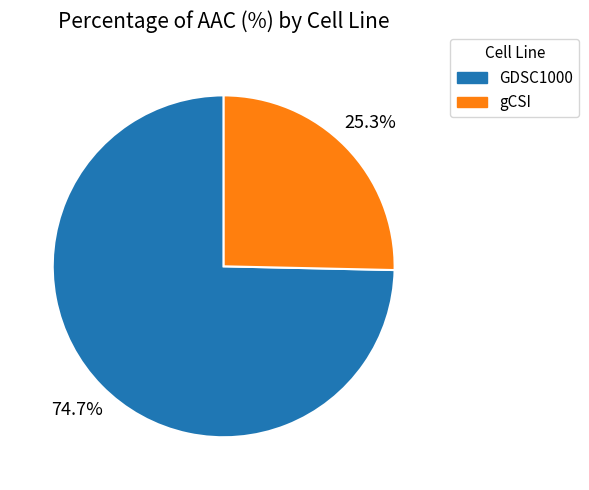

Is there a majority slice in this chart?

Yes